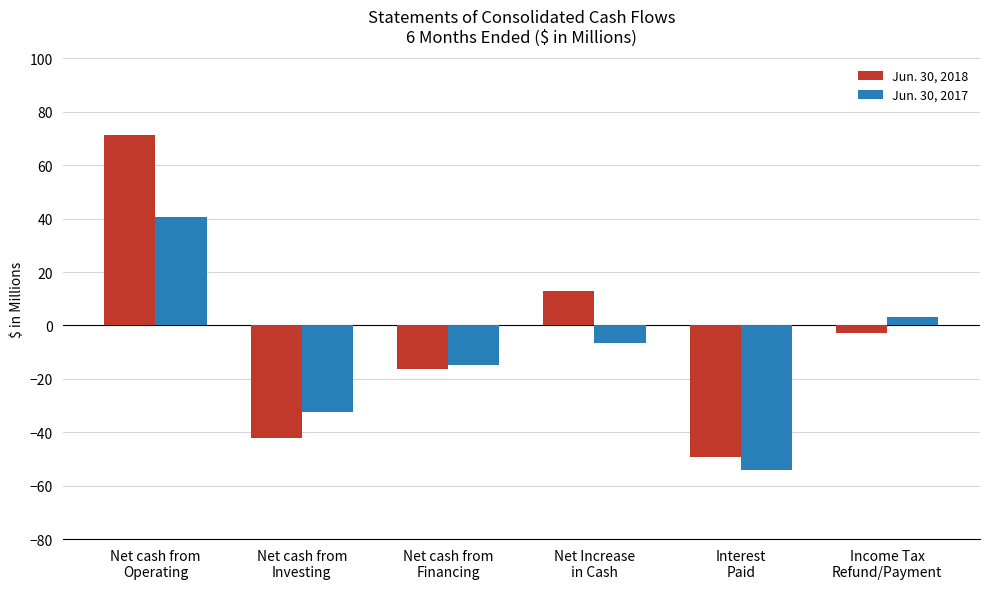

What is the maximum value shown in the chart?

71.5